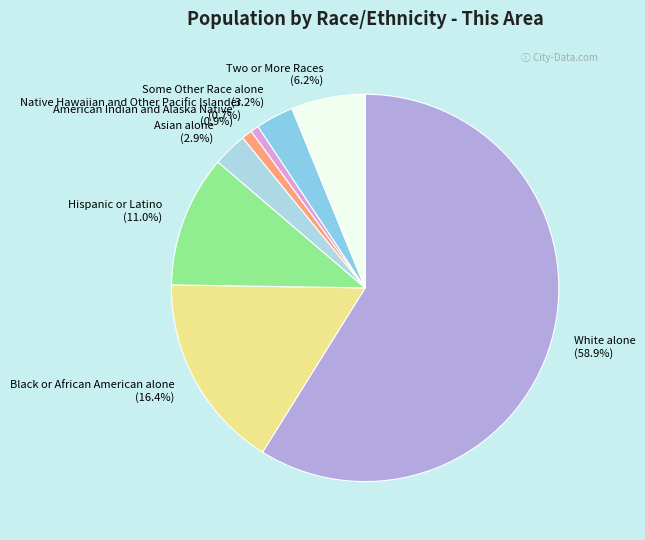

What portion of the pie excludes American Indian and Alaska Native (0.9%)?

99.1%